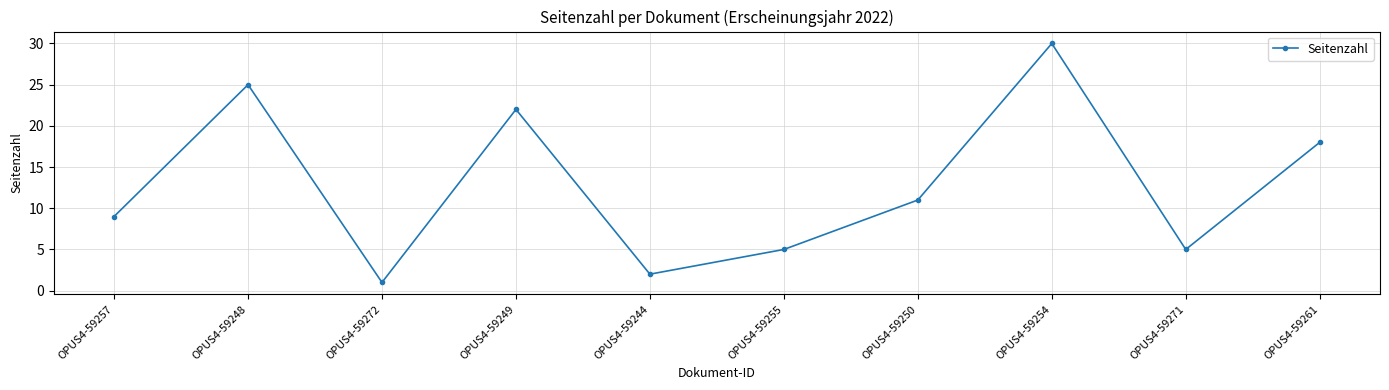

At which category does the chart reach its minimum across all series?

OPUS4-59272